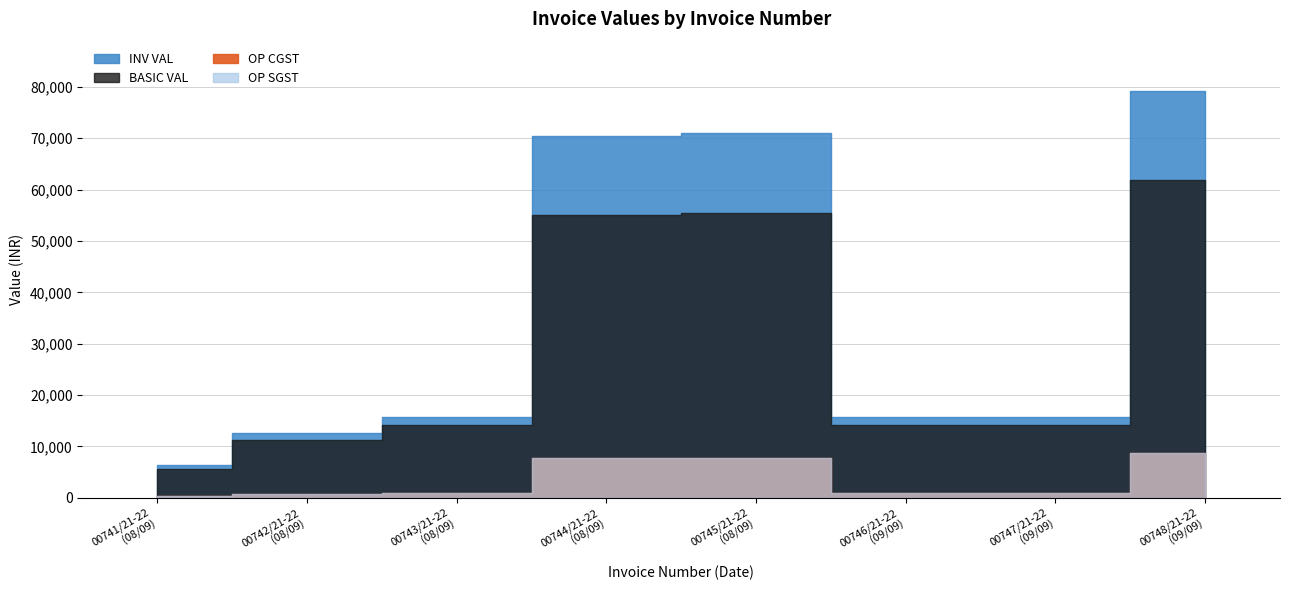

What is the sum of the OP CGST values at 00742/21-22 and 00748/21-22?

9351.0